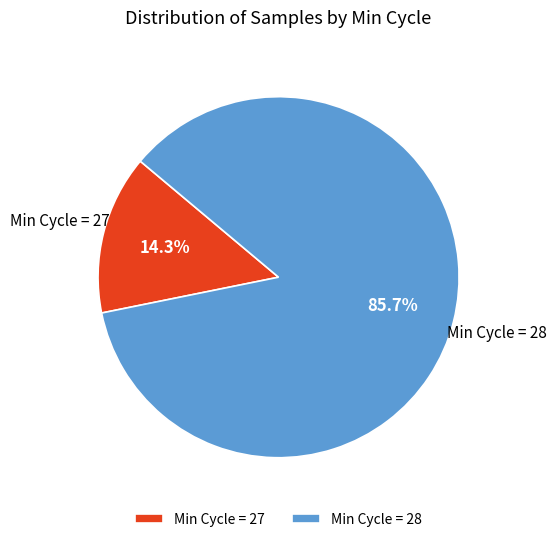

What is the majority slice?

Min Cycle = 28